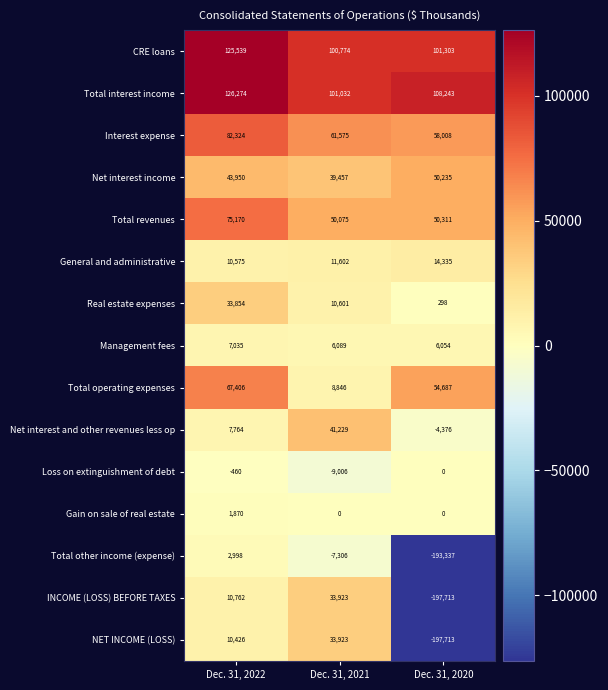

At Dec. 31, 2022, list the series in order from largest to smallest.

Total interest income, CRE loans, Interest expense, Total revenues, Total operating expenses, Net interest income, Real estate expenses, INCOME (LOSS) BEFORE TAXES, General and administrative, NET INCOME (LOSS), Net interest and other revenues less op, Management fees, Total other income (expense), Gain on sale of real estate, Loss on extinguishment of debt